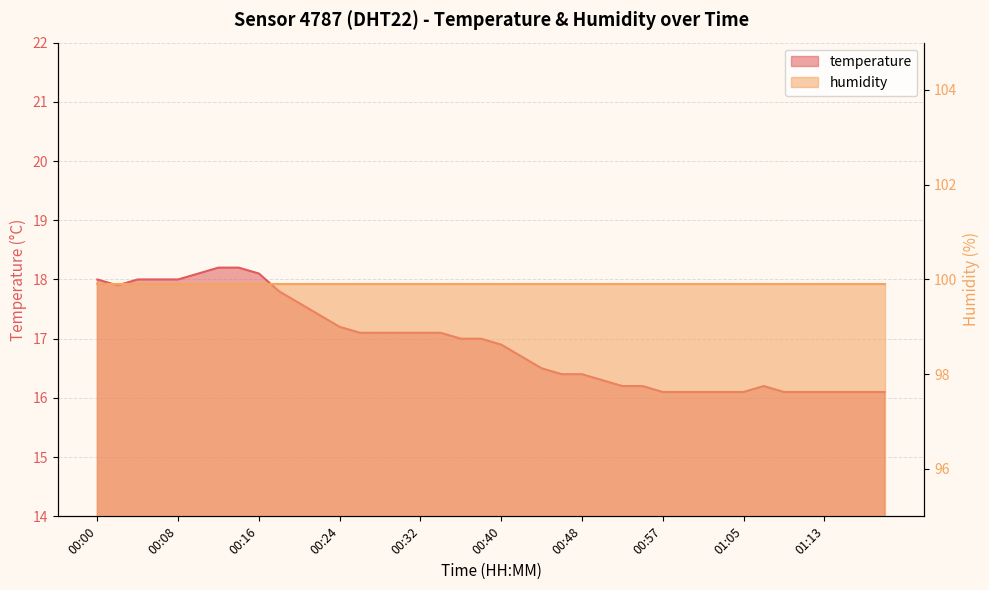

Reading right to left, transcribe all the data shown in this chart.

01:20=16.1	01:18=16.1	01:15=16.1	01:13=16.1	01:11=16.1	01:09=16.1	01:07=16.2	01:05=16.1	01:03=16.1	01:01=16.1	00:59=16.1	00:57=16.1	00:55=16.2	00:52=16.2	00:50=16.3	00:48=16.4	00:46=16.4	00:44=16.5	00:42=16.7	00:40=16.9	00:38=17.0	00:36=17.0	00:34=17.1	00:32=17.1	00:30=17.1	00:28=17.1	00:26=17.1	00:24=17.2	00:22=17.4	00:20=17.6	00:18=17.8	00:16=18.1	00:14=18.2	00:12=18.2	00:10=18.1	00:08=18.0	00:06=18.0	00:04=18.0	00:02=17.9	00:00=18.0